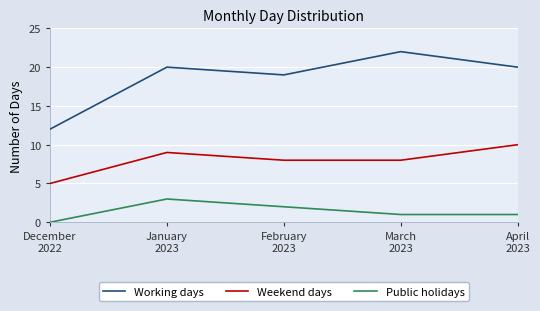

At how many categories does at least one series exceed 14?

4